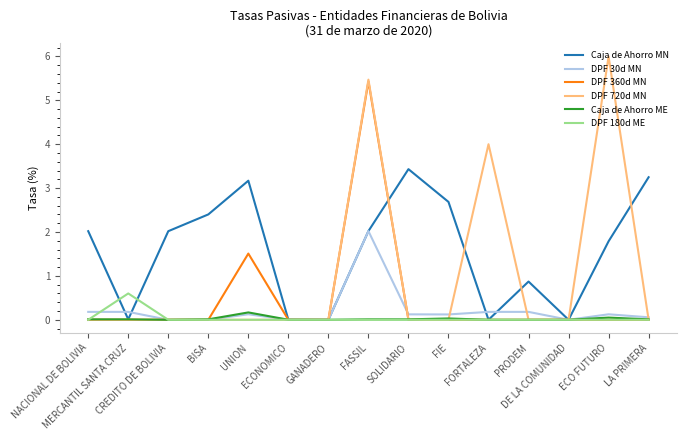

What is the highest value of the DPF 360d MN series?

5.4